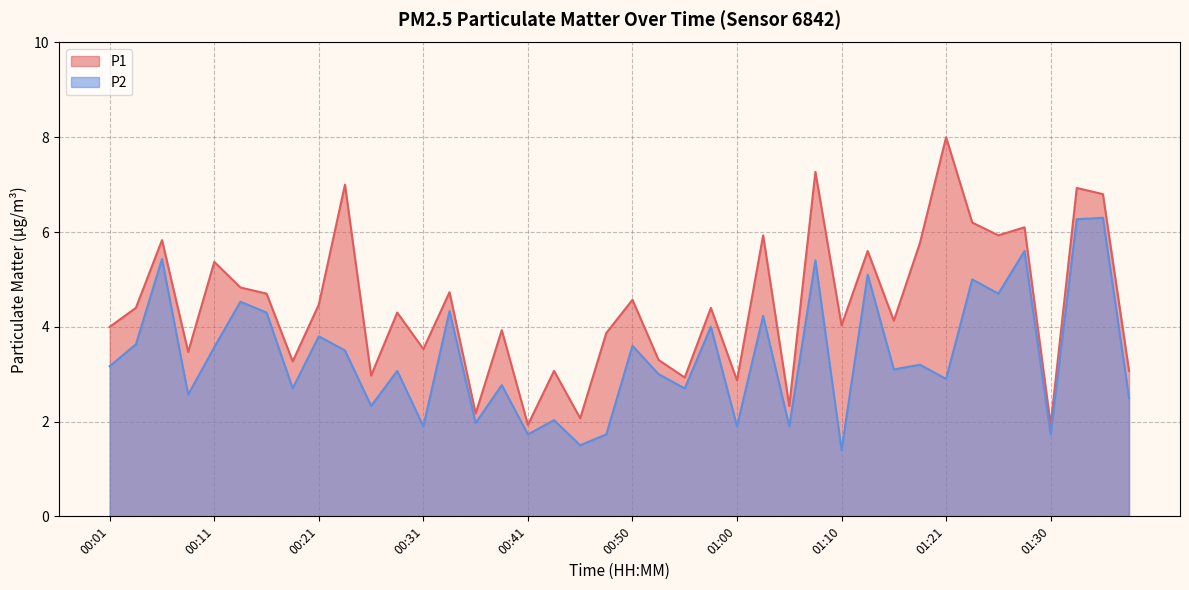

True or false: P1 and P2 cross at least once.

False